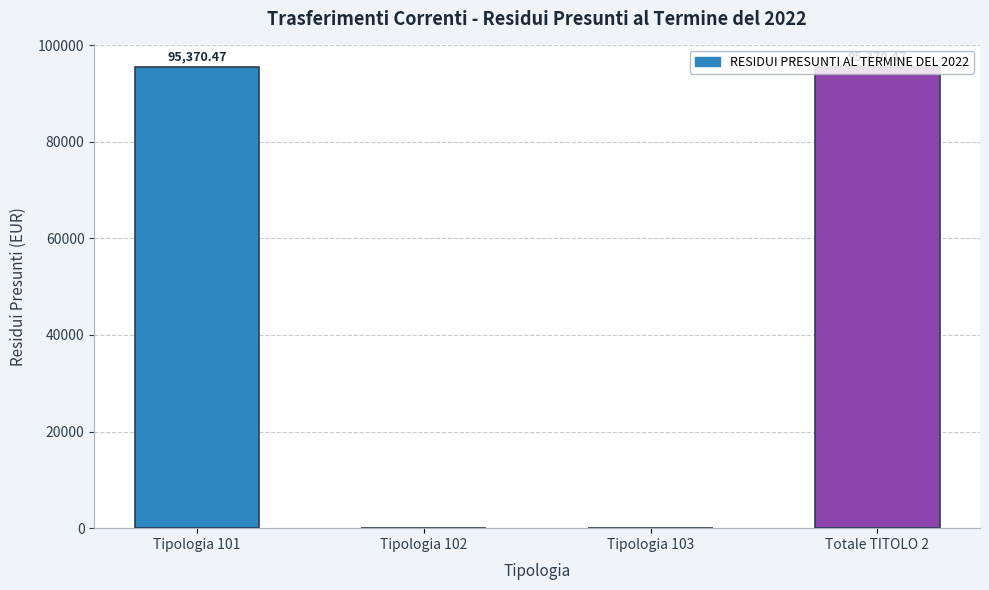

What is the change in value from Tipologia 103 to Totale TITOLO 2?

+95370.5